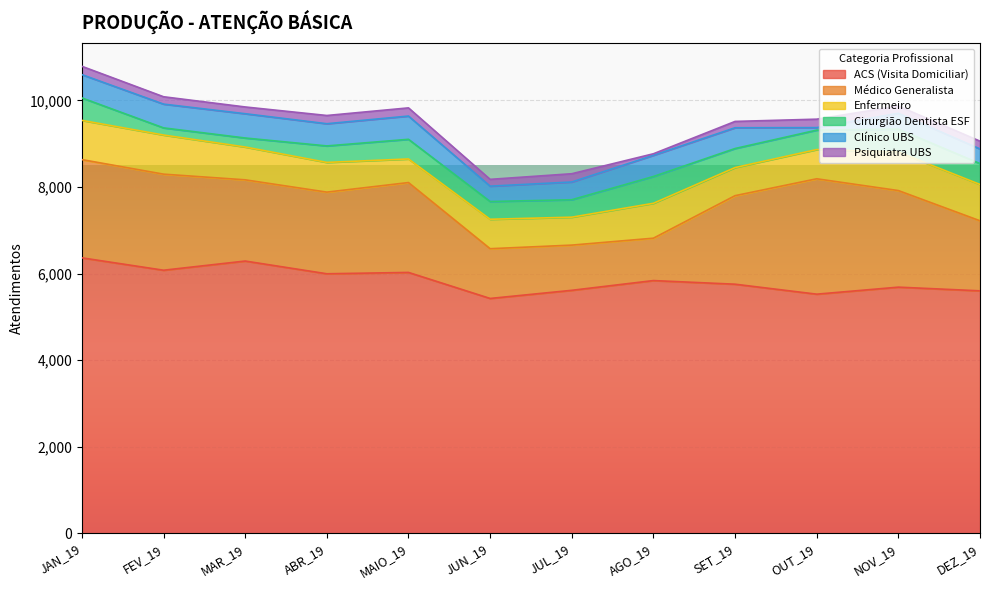

What is the difference between the maximum and second lowest values in the Psiquiatra UBS series?

49